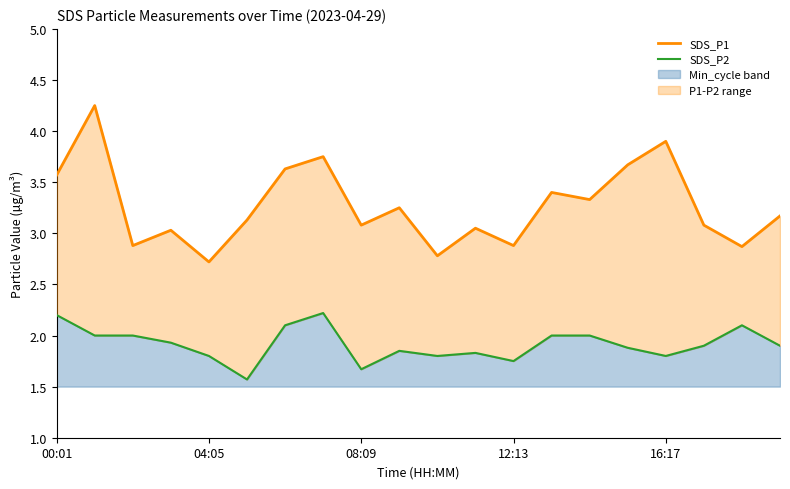

Where does the SDS_P1 series first go above 3?

00:01